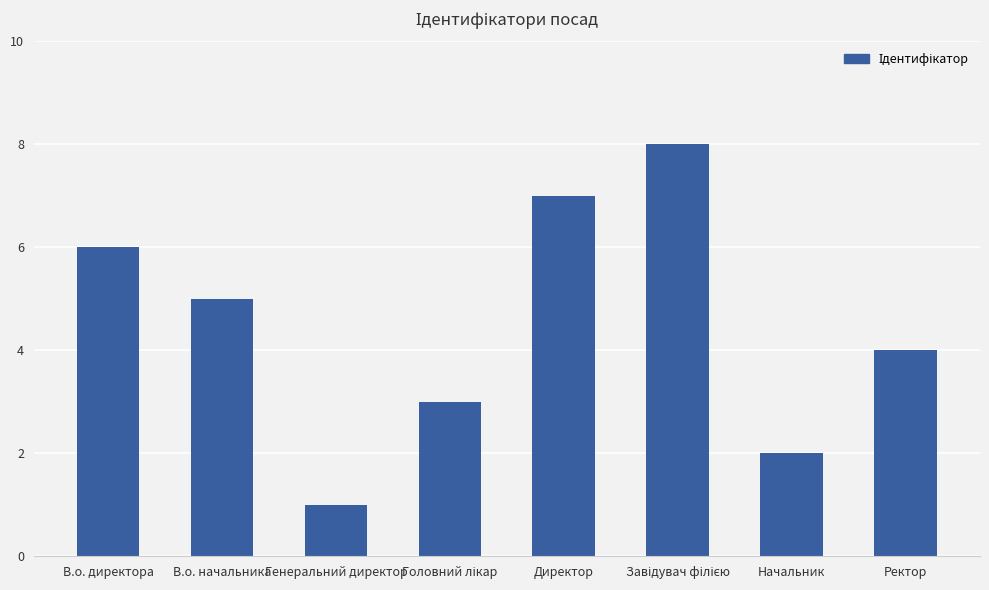

How many data points does each series have?

8